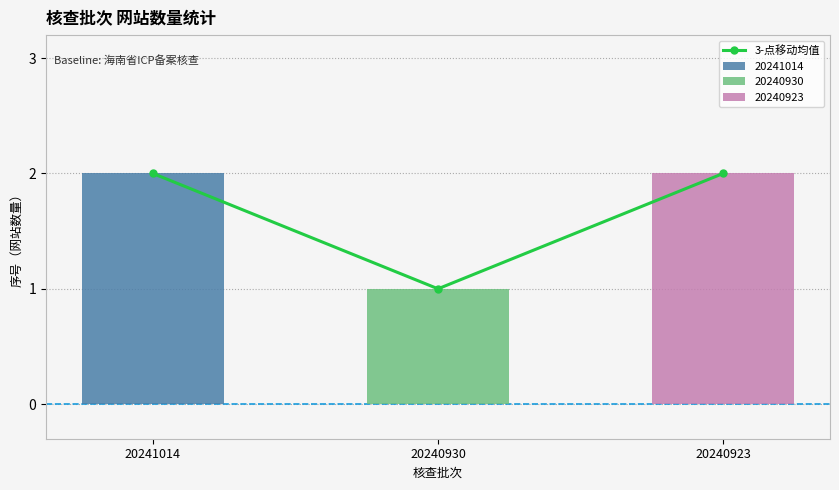

Reading right to left, what are all the values shown in this chart?

20240923=2	20240930=1	20241014=2